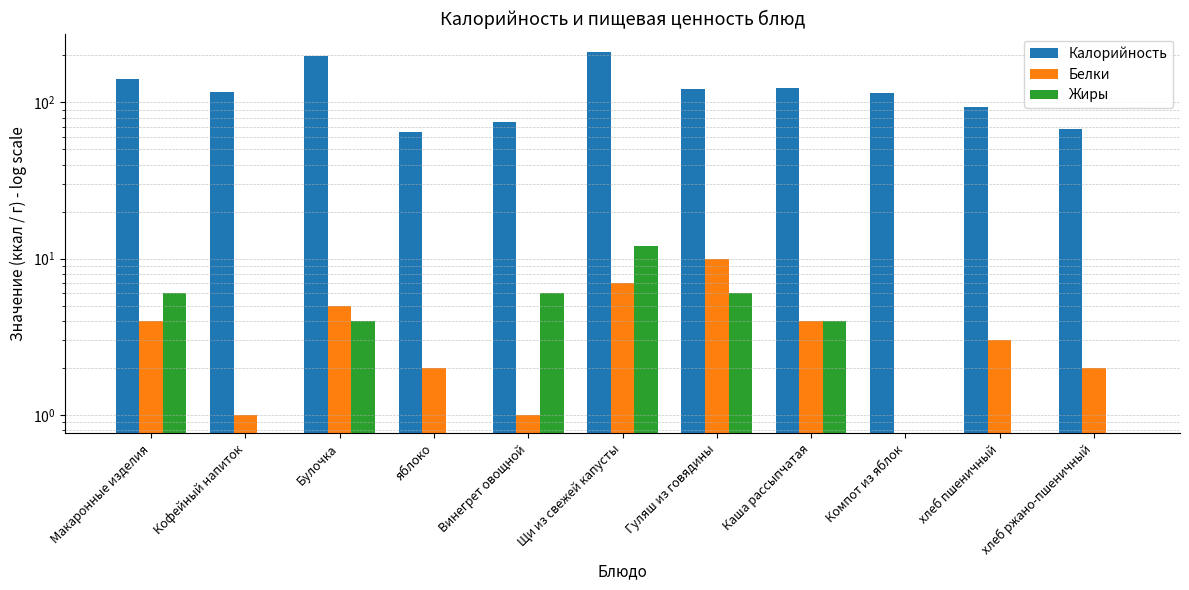

At Гуляш из говядины, list the series in order from largest to smallest.

Калорийность, Белки, Жиры